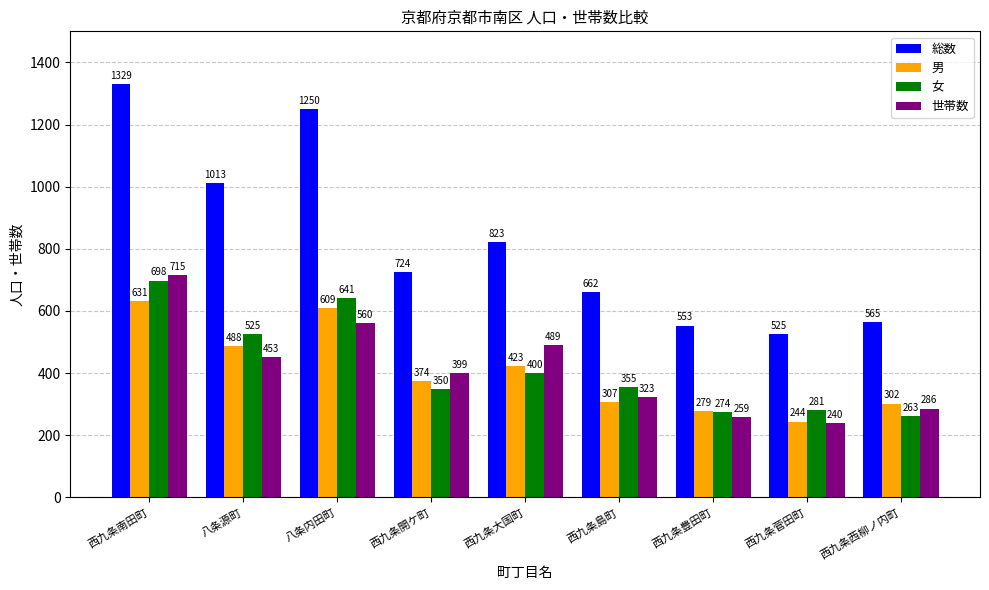

What is the sum of all 男 values?

3657